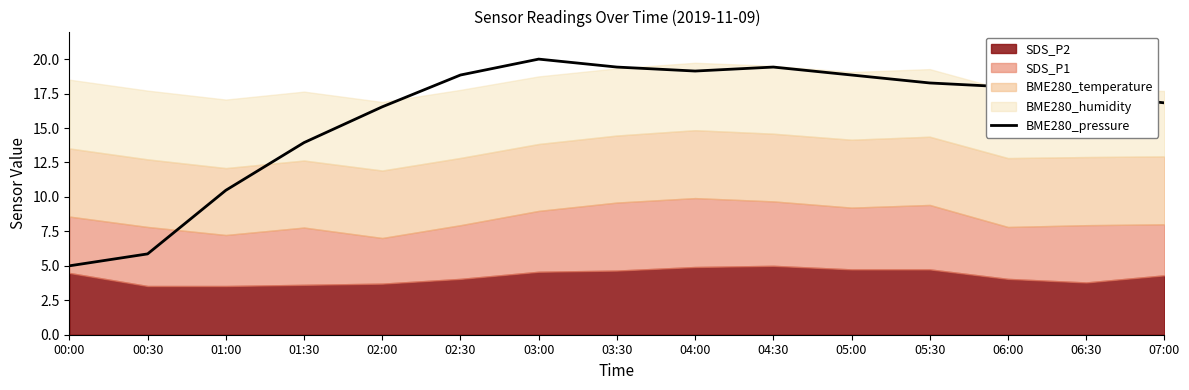

What is the change in value from 01:00 to 07:00?

+6.3